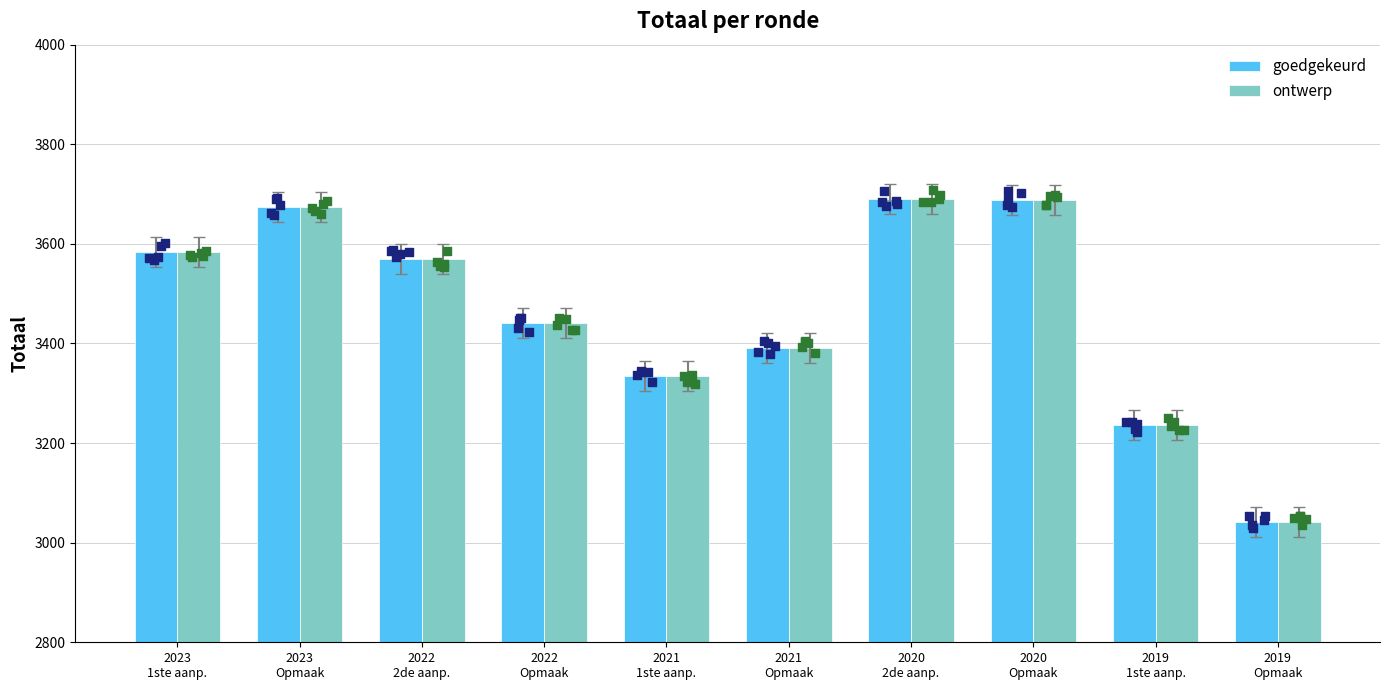

Which series has the largest total across all categories?

goedgekeurd